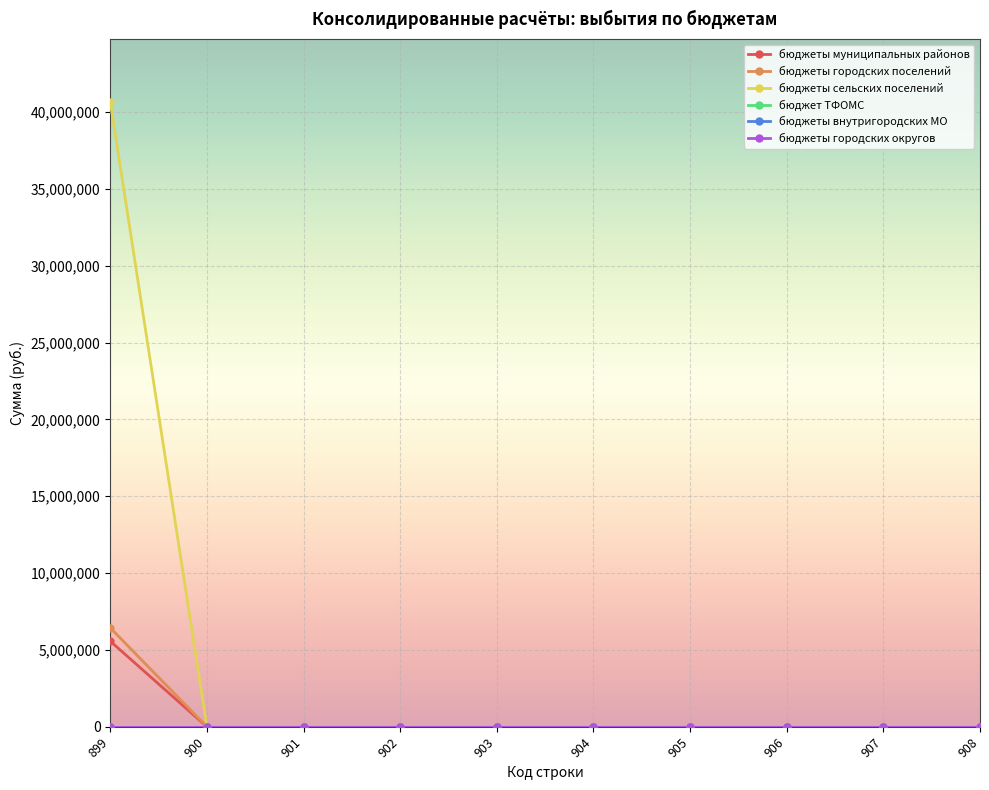

Is this an area chart (filled region under the line)?

No